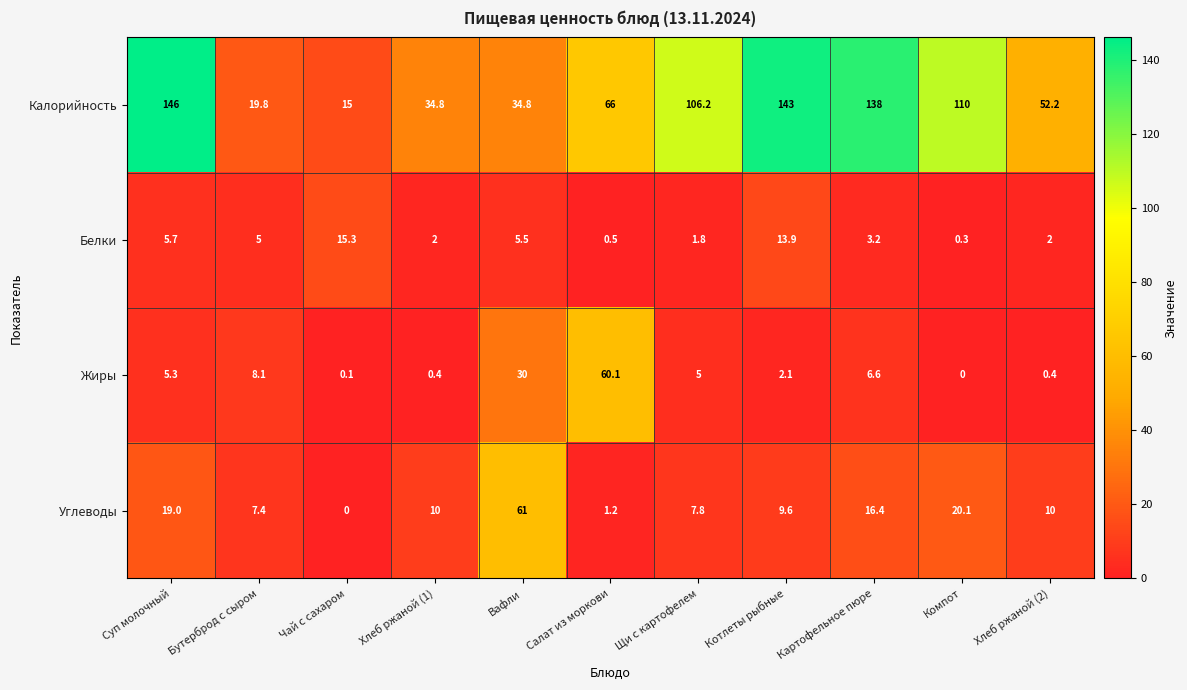

At which category does the chart reach its peak across all series?

Суп молочный